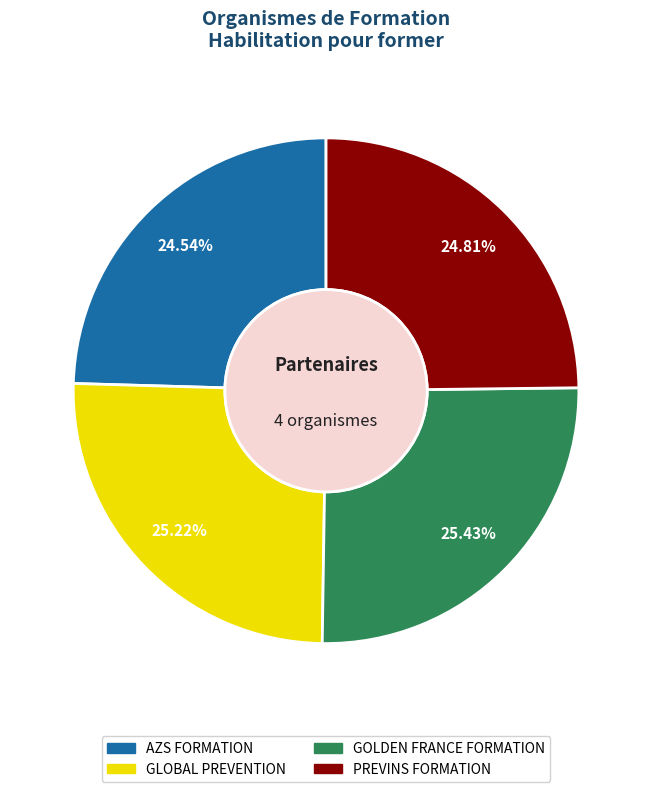

What percentage is NOT represented by GOLDEN FRANCE FORMATION?

74.6%